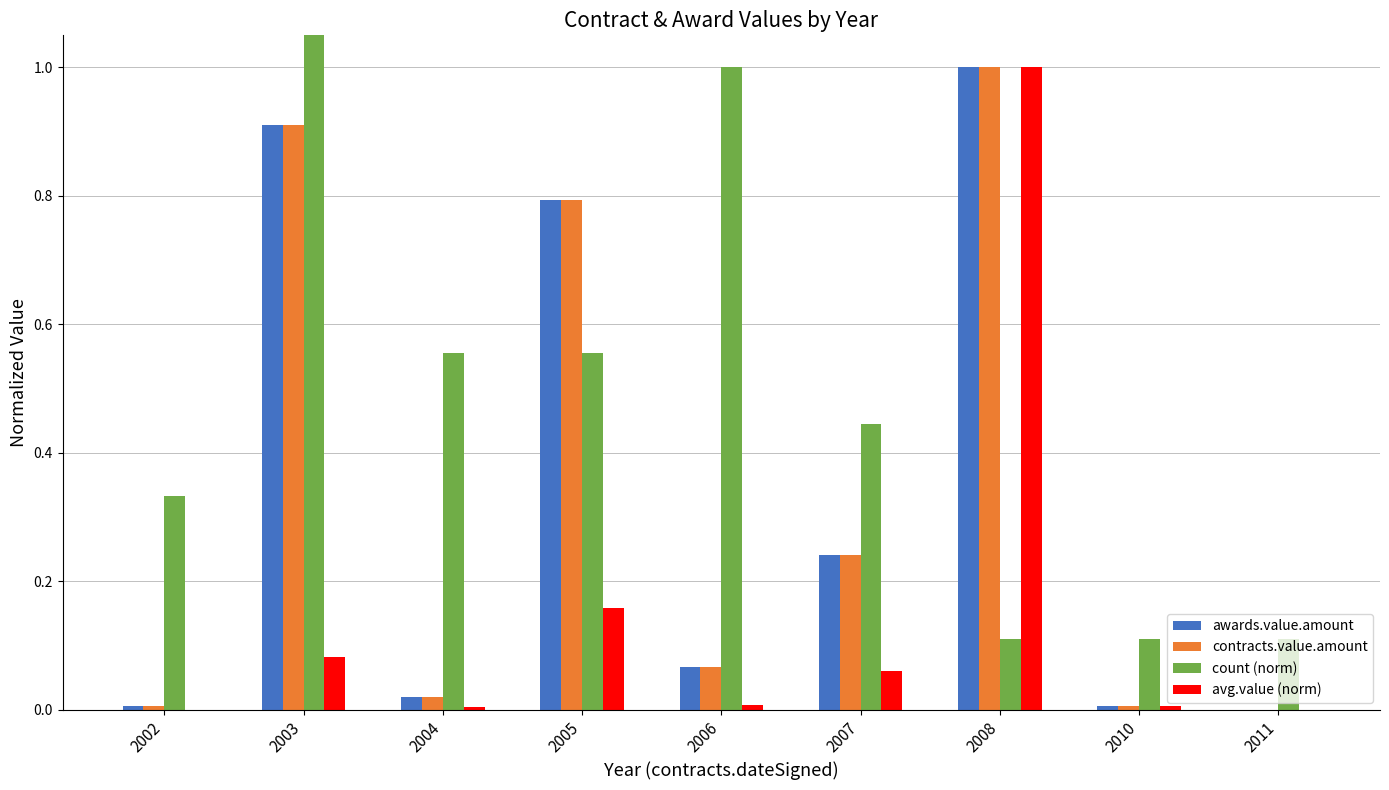

List the labels in order of contracts.value.amount value, smallest first.

2011, 2002, 2010, 2004, 2006, 2007, 2005, 2003, 2008